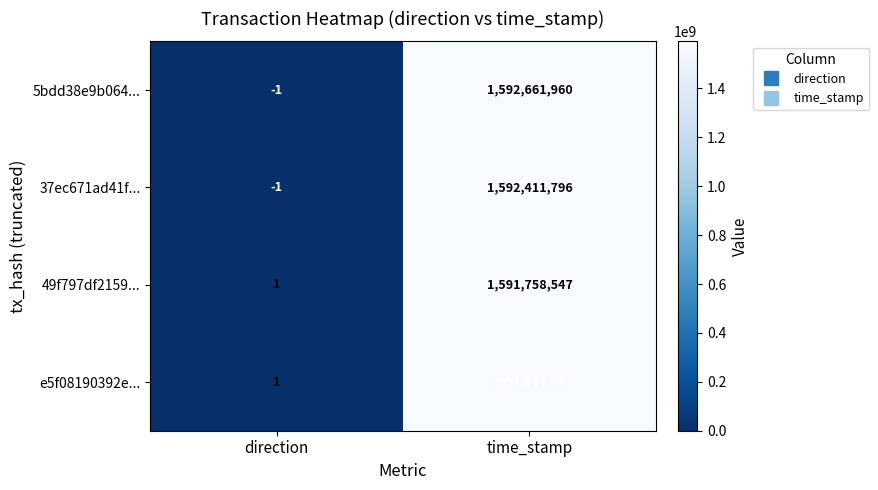

How many distinct data groups are displayed?

4